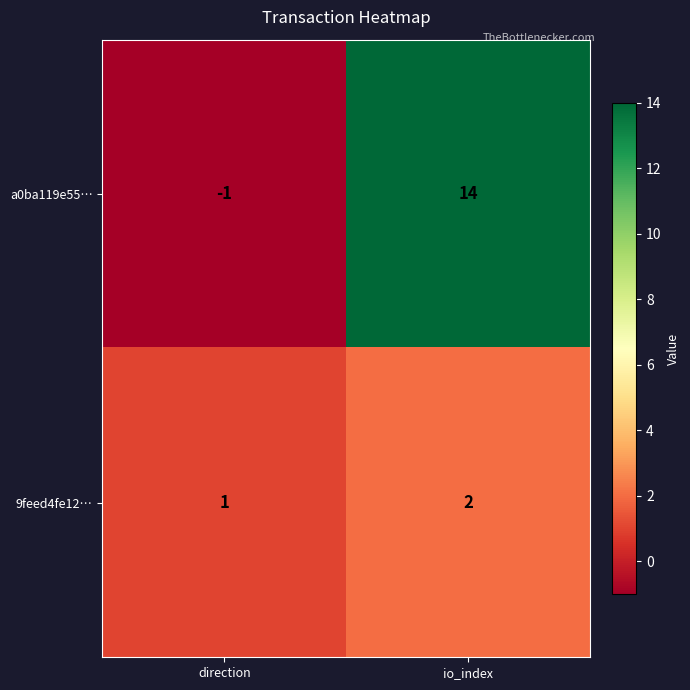

Read the a0ba119e55… value at io_index, to the nearest 5.

15